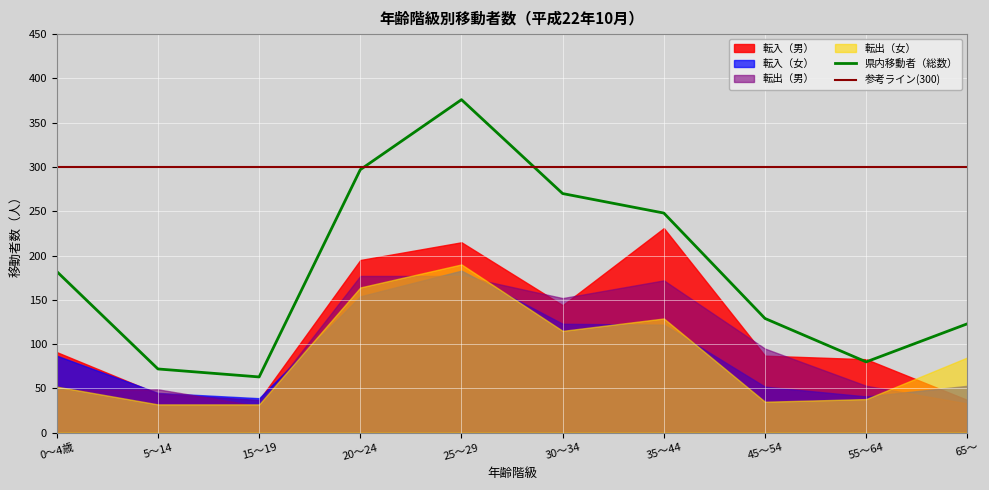

What is the difference between the highest and lowest values at 20～24?

143